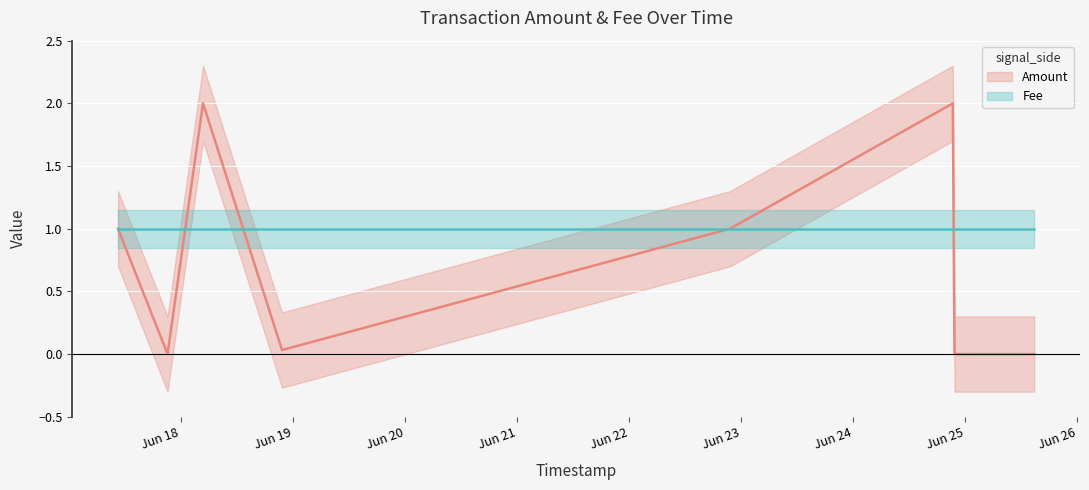

Reading left to right, what are all the values shown in this chart?

1.0	0.0	2.0	0.0	1.0	2.0	0.0	0.0